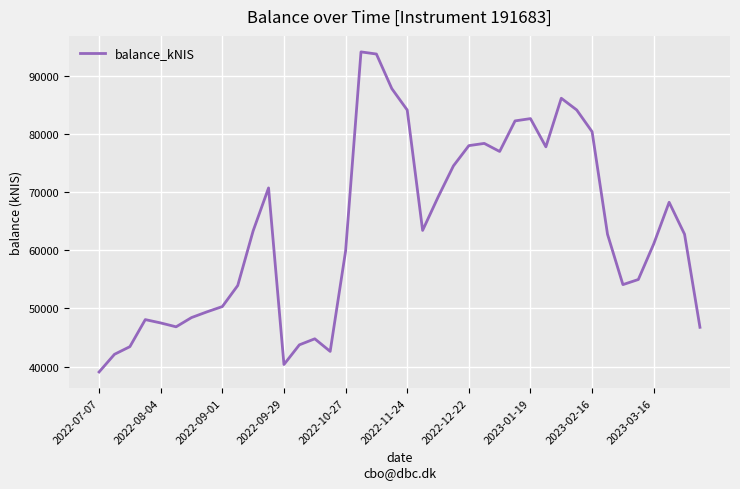

What is the smallest value displayed?

39086.2